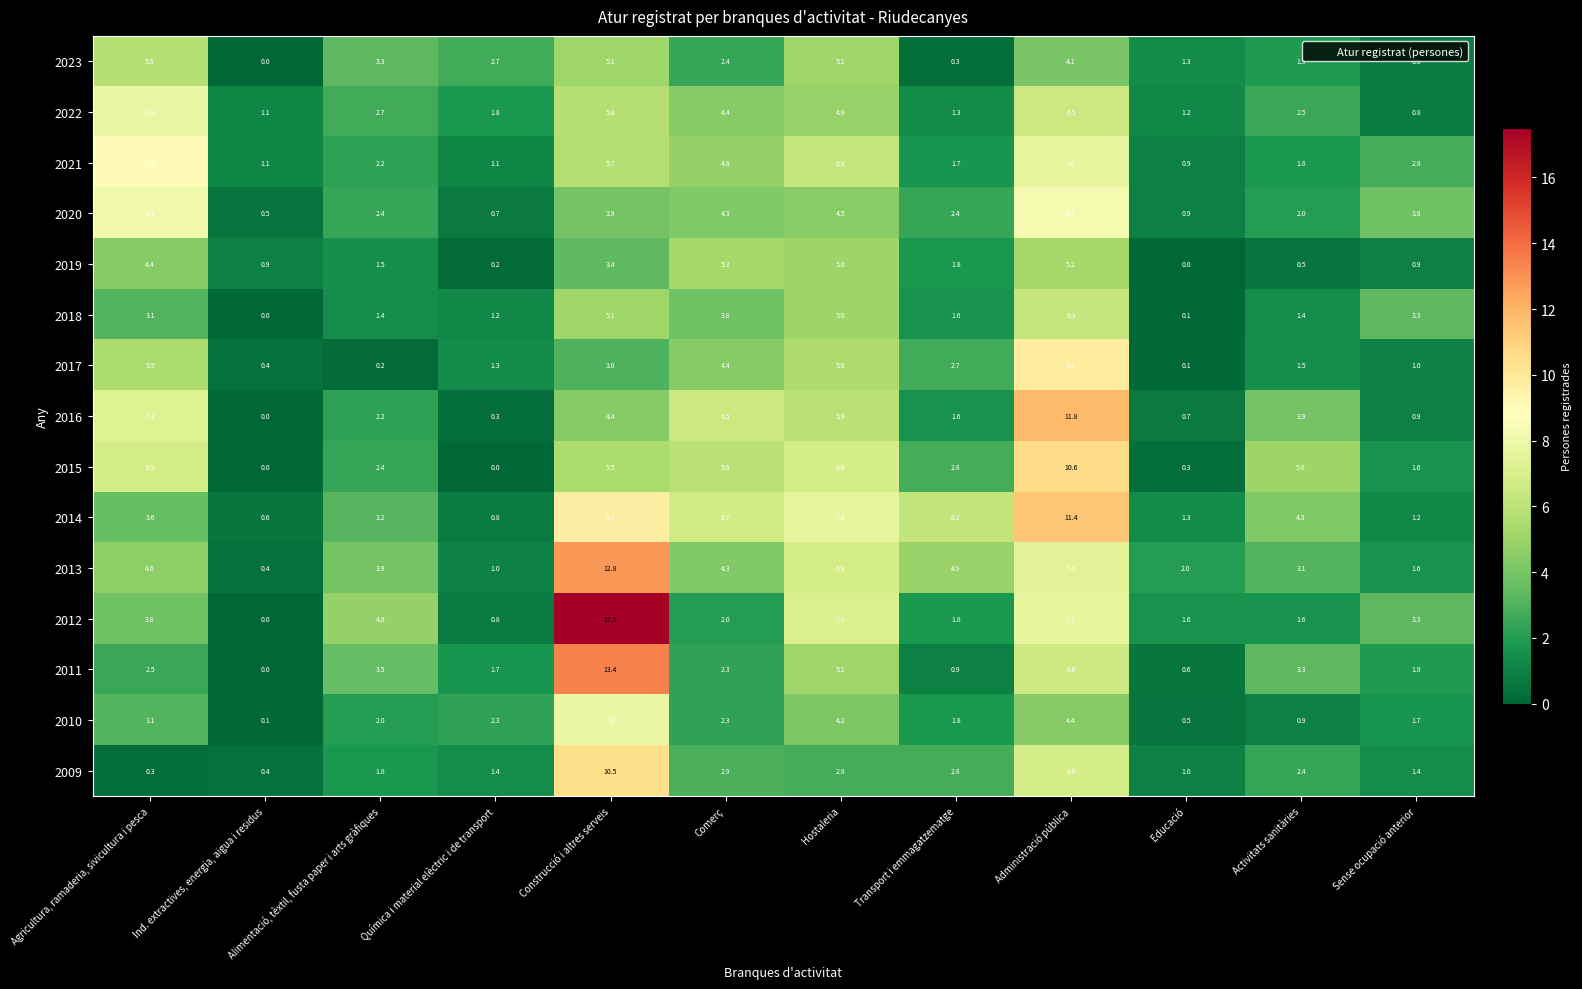

Where is 2020 nearest to the value 4?

Construcció i altres serveis